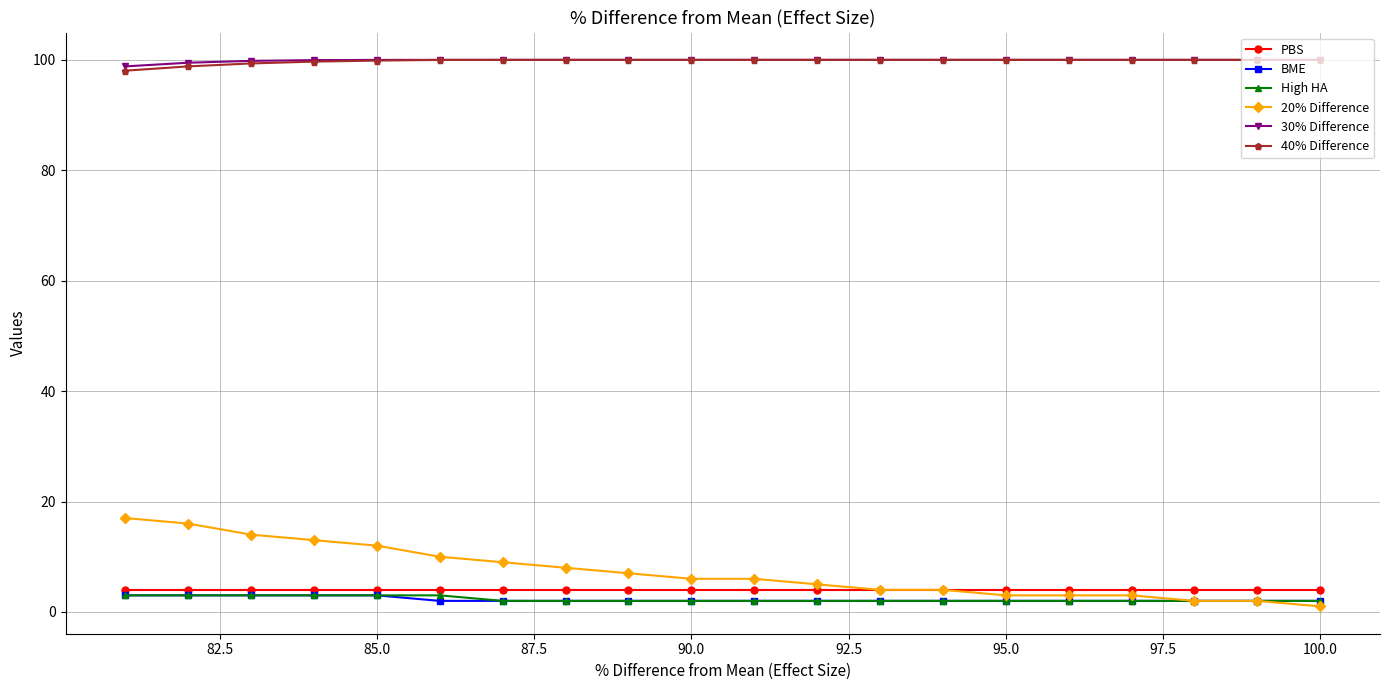

The value of PBS at 90.0 is 4.0. True or false?

True